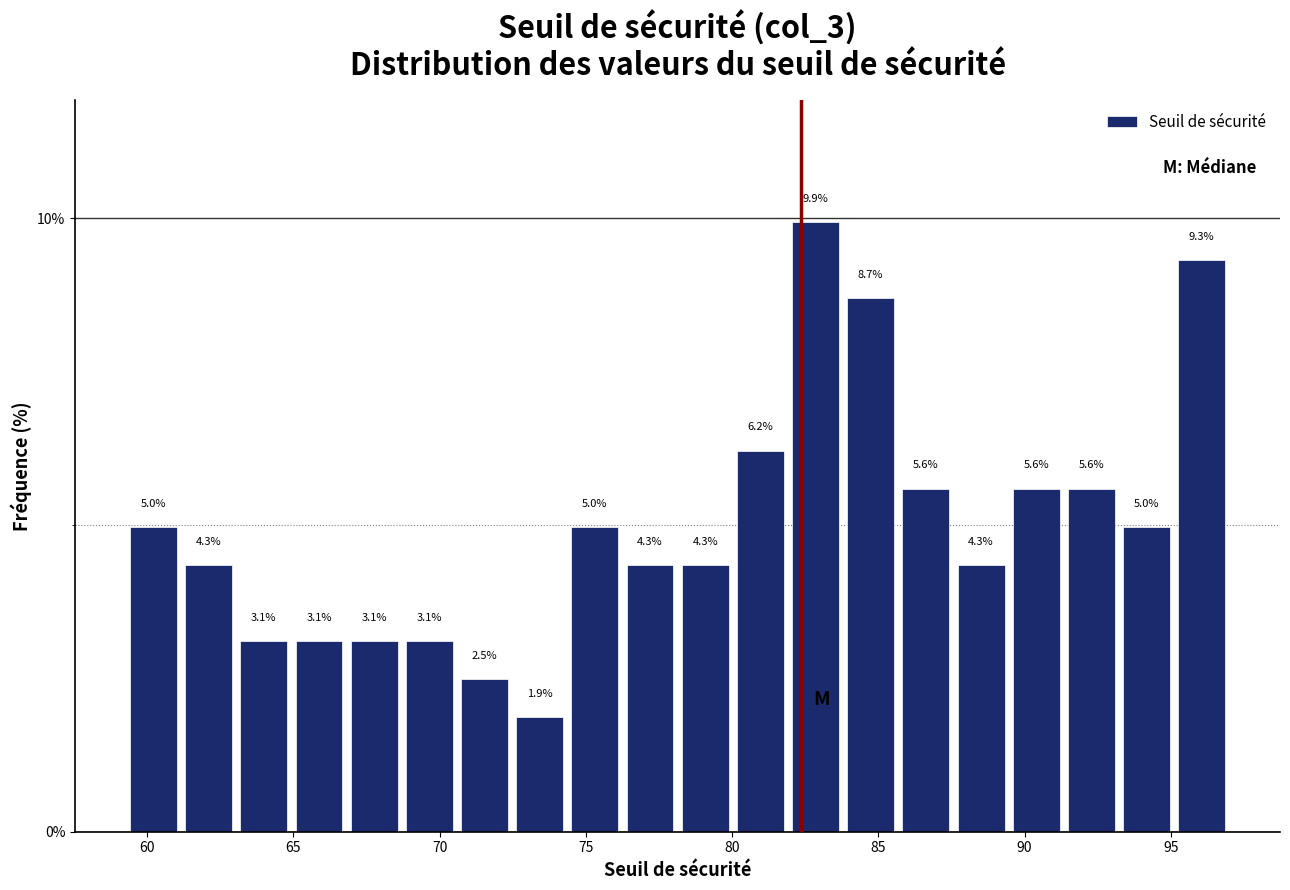

Read against the x-axis, roughly where is the centre of the tallest bar?

83.0